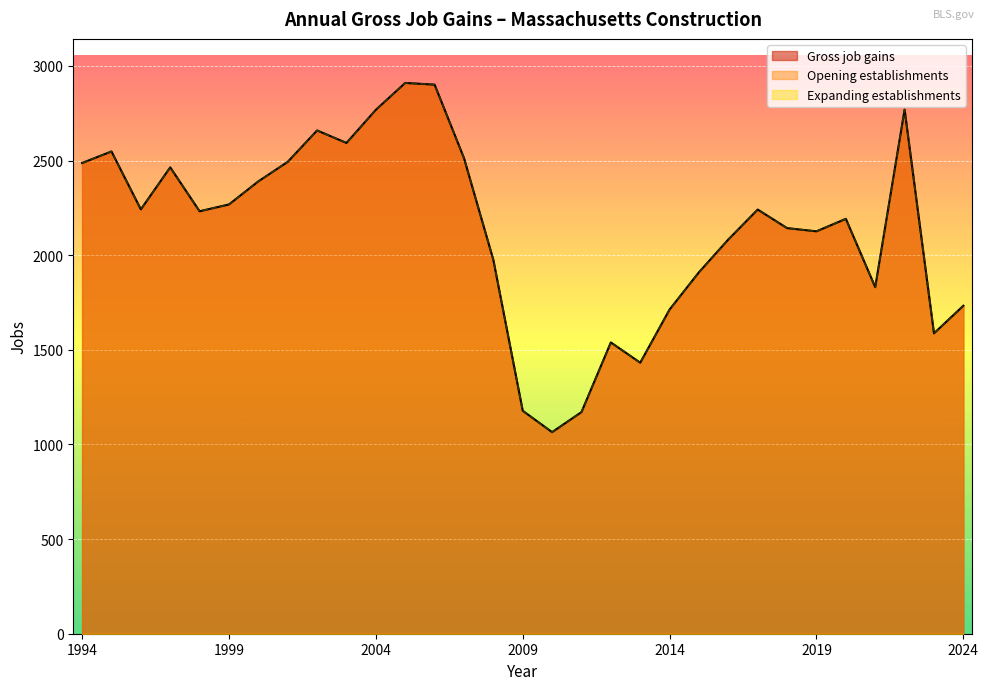

Rank the series at 2023 from lowest to highest value.

Gross job gains, Opening establishments